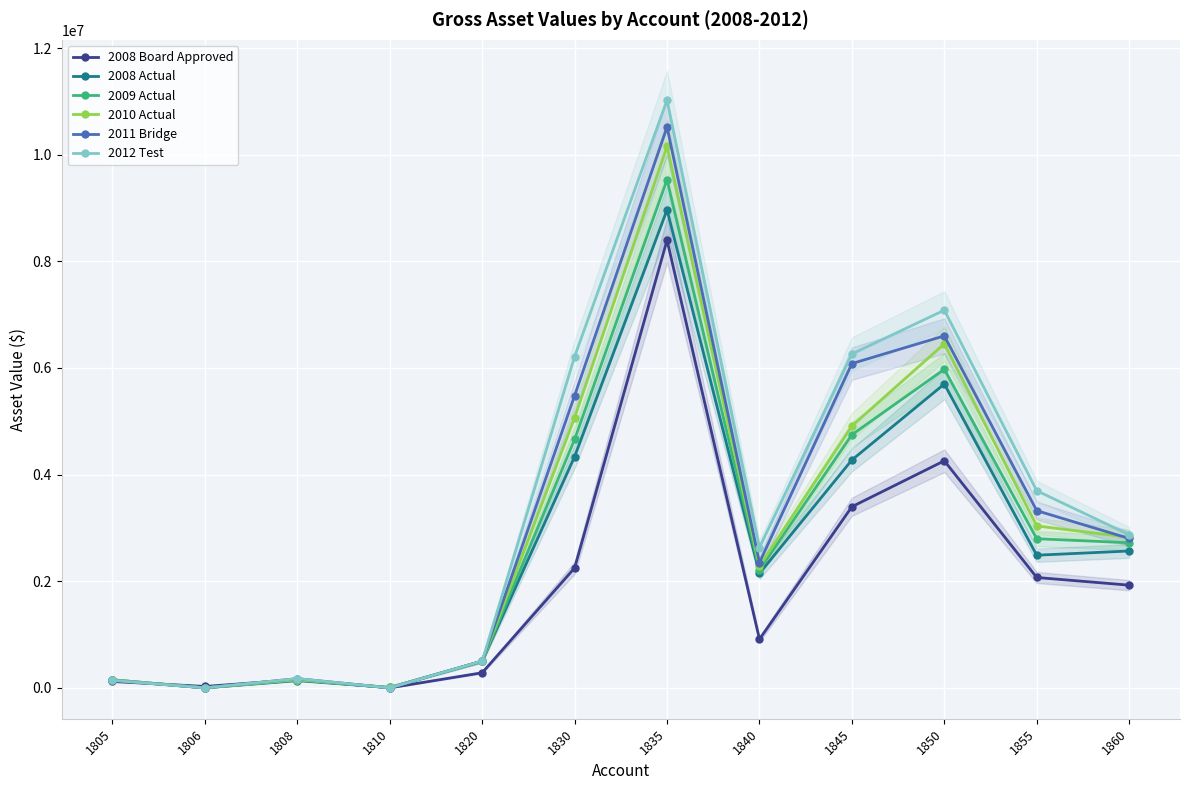

List the series in order of their peak value, lowest first.

2008 Board Approved, 2008 Actual, 2009 Actual, 2010 Actual, 2011 Bridge, 2012 Test